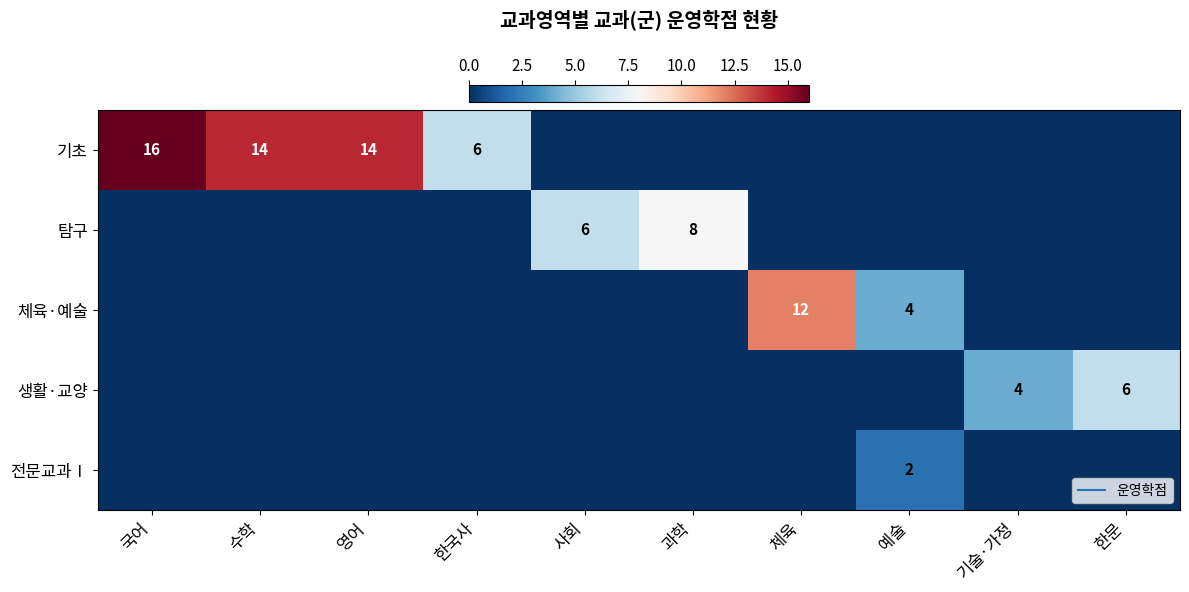

What is the average value of the 기초 series?

5